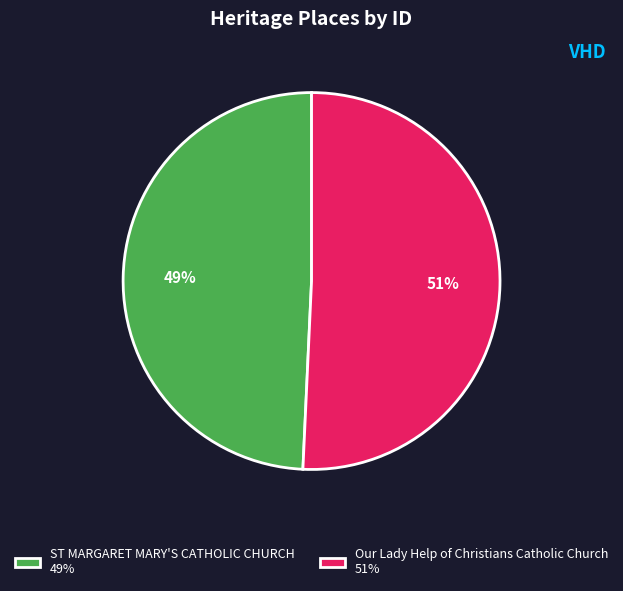

The Our Lady Help of Christians Catholic Church slice represents 65% of the pie. True or false?

False